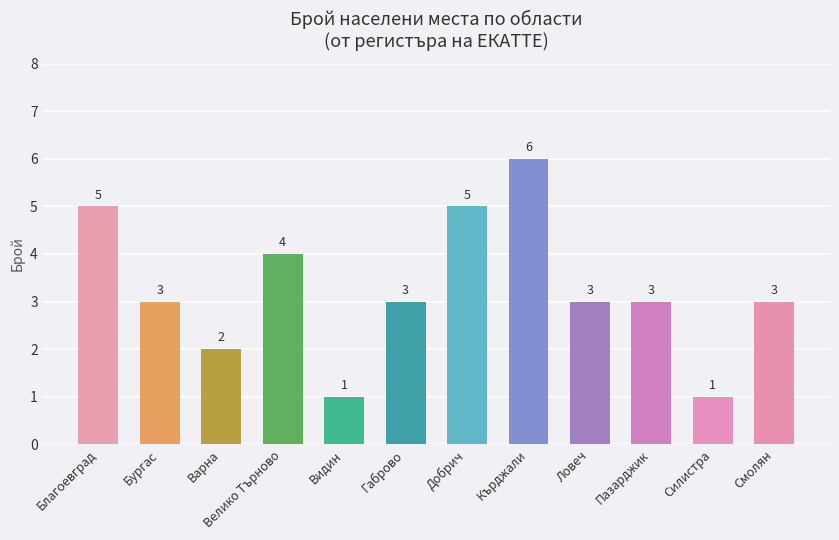

What is the difference between the maximum and minimum values?

5